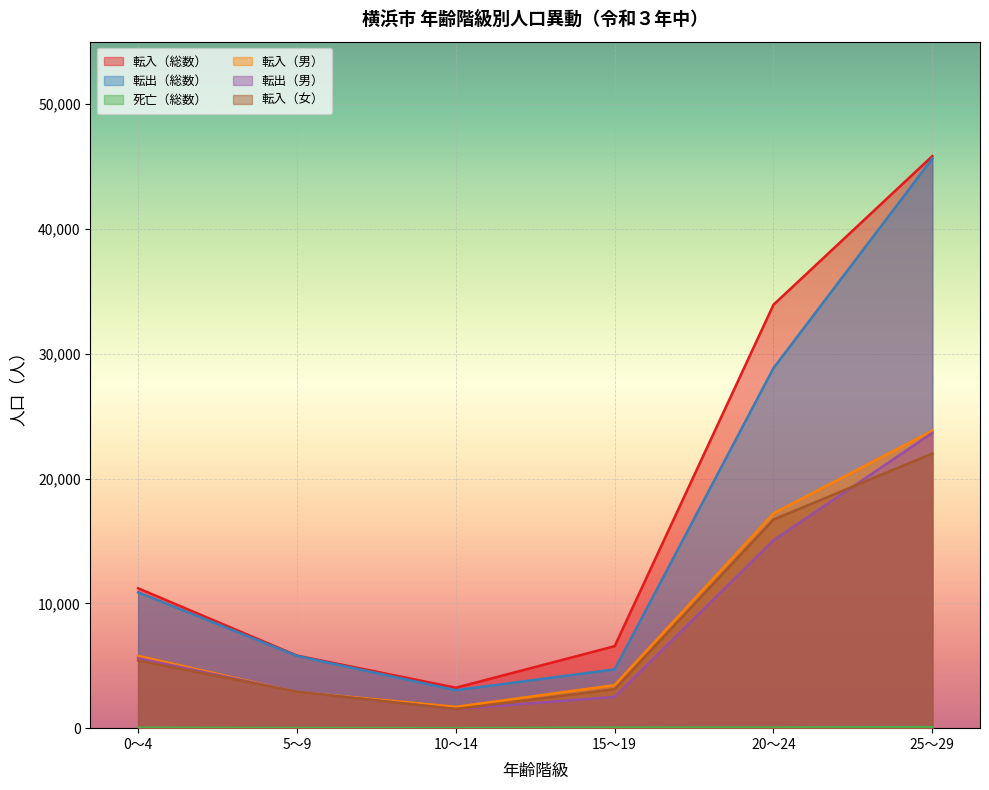

True or false: 転入（総数） and 死亡（総数） intersect in this chart.

False